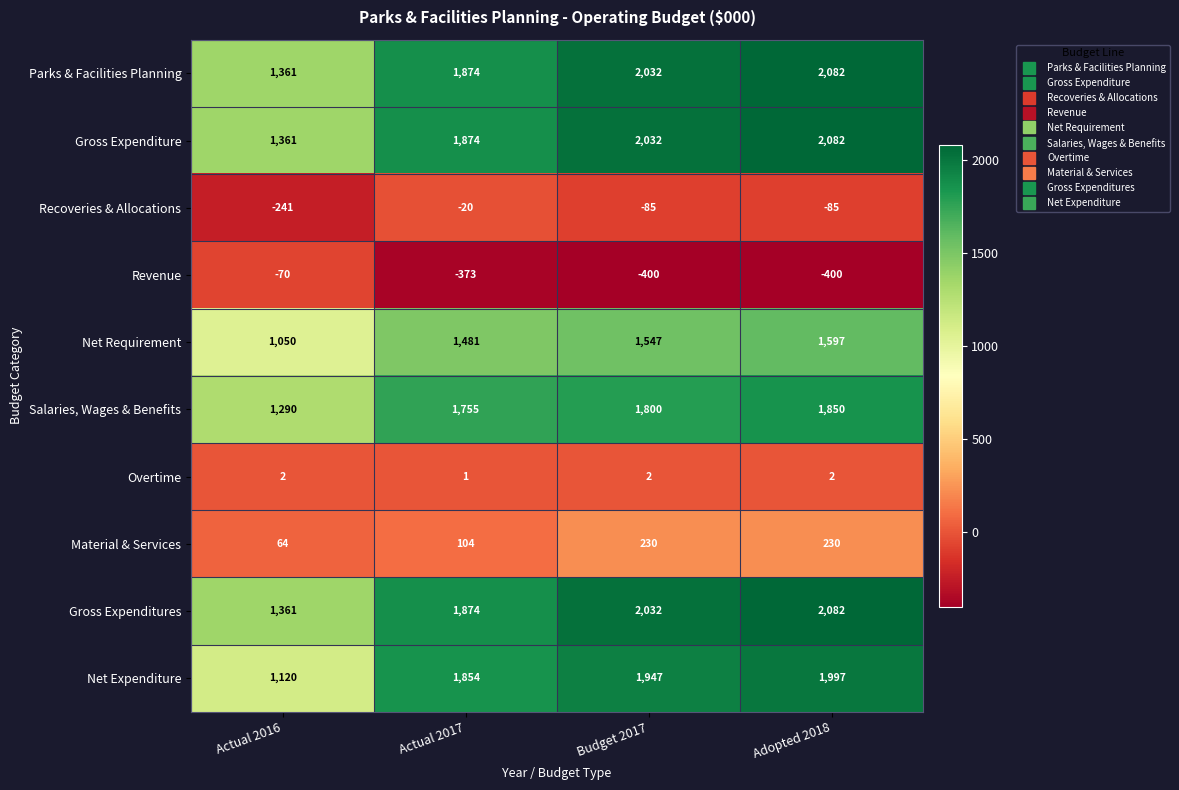

The value of Gross Expenditure at Budget 2017 is 980. True or false?

False